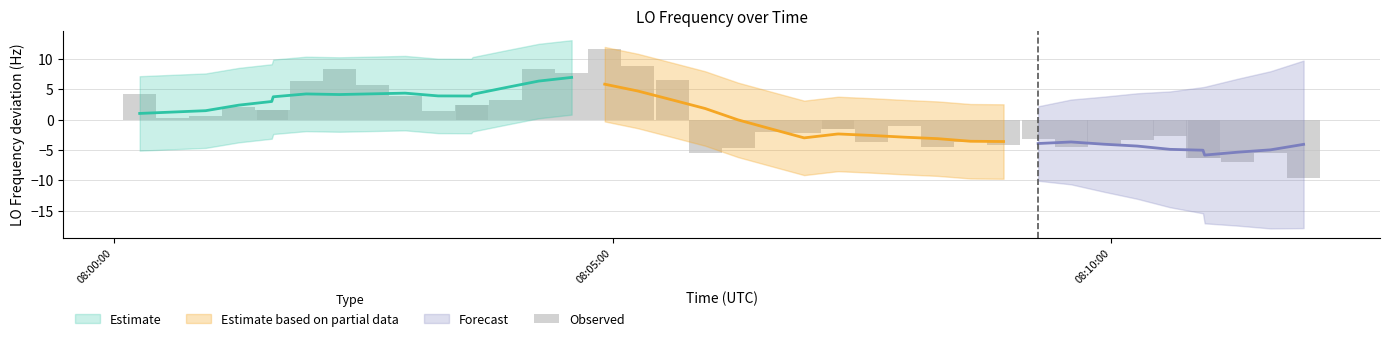

How many values are below -1?

21